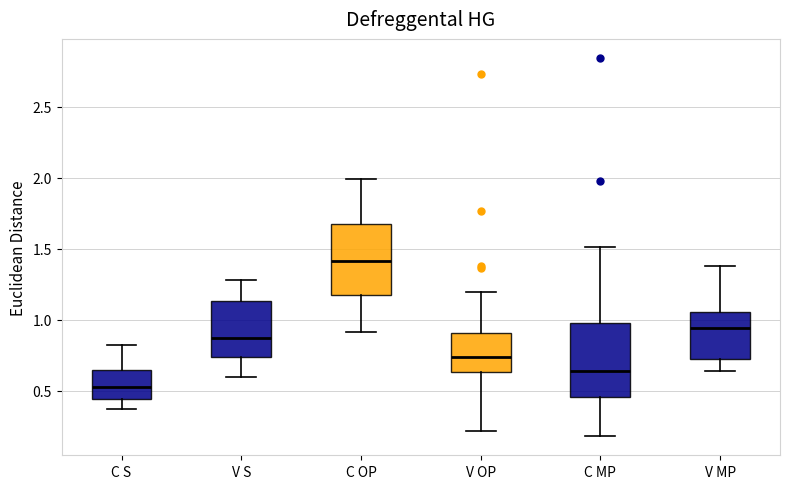

Reading left to right, read every box against the y-axis: the position of its median line, the range the box covers, and the ends of its whiskers. The values are not printed on the chart, so give them approximately, as read against the axis.

C S: median 0.55, box 0.45 to 0.65, whiskers 0.35 to 0.80
V S: median 0.85, box 0.75 to 1.15, whiskers 0.60 to 1.30
C OP: median 1.40, box 1.15 to 1.70, whiskers 0.90 to 2.00
V OP: median 0.75, box 0.65 to 0.90, whiskers 0.20 to 1.20
C MP: median 0.65, box 0.45 to 1.00, whiskers 0.20 to 1.50
V MP: median 0.95, box 0.75 to 1.05, whiskers 0.65 to 1.40